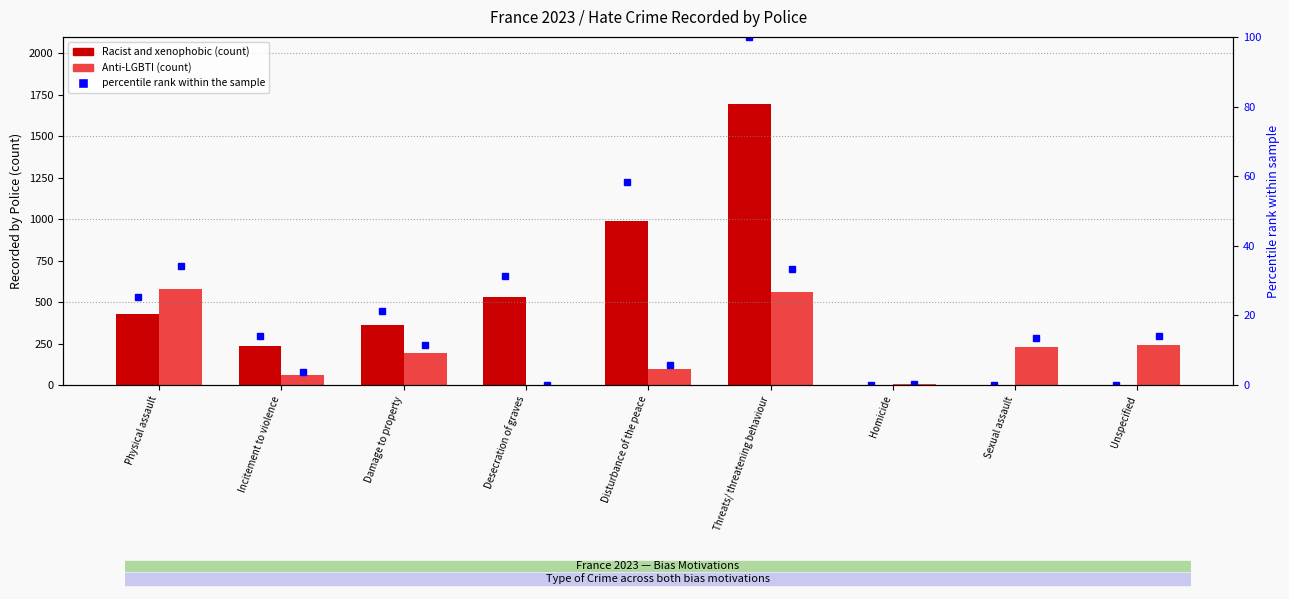

What is the label of the 2nd bar from the right?

Sexual assault